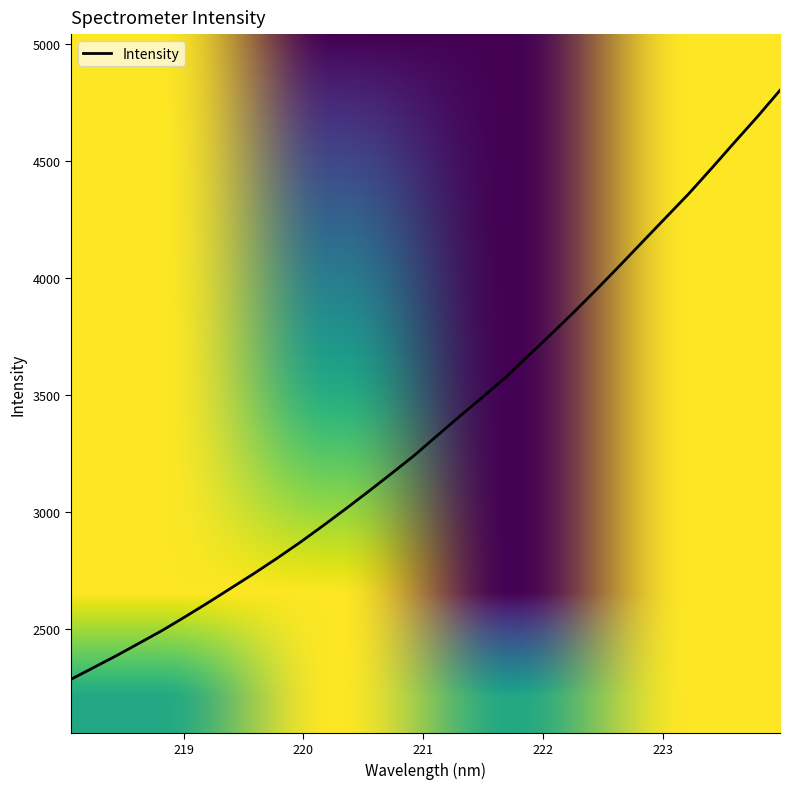

What is the maximum value shown in the chart?

4800.2